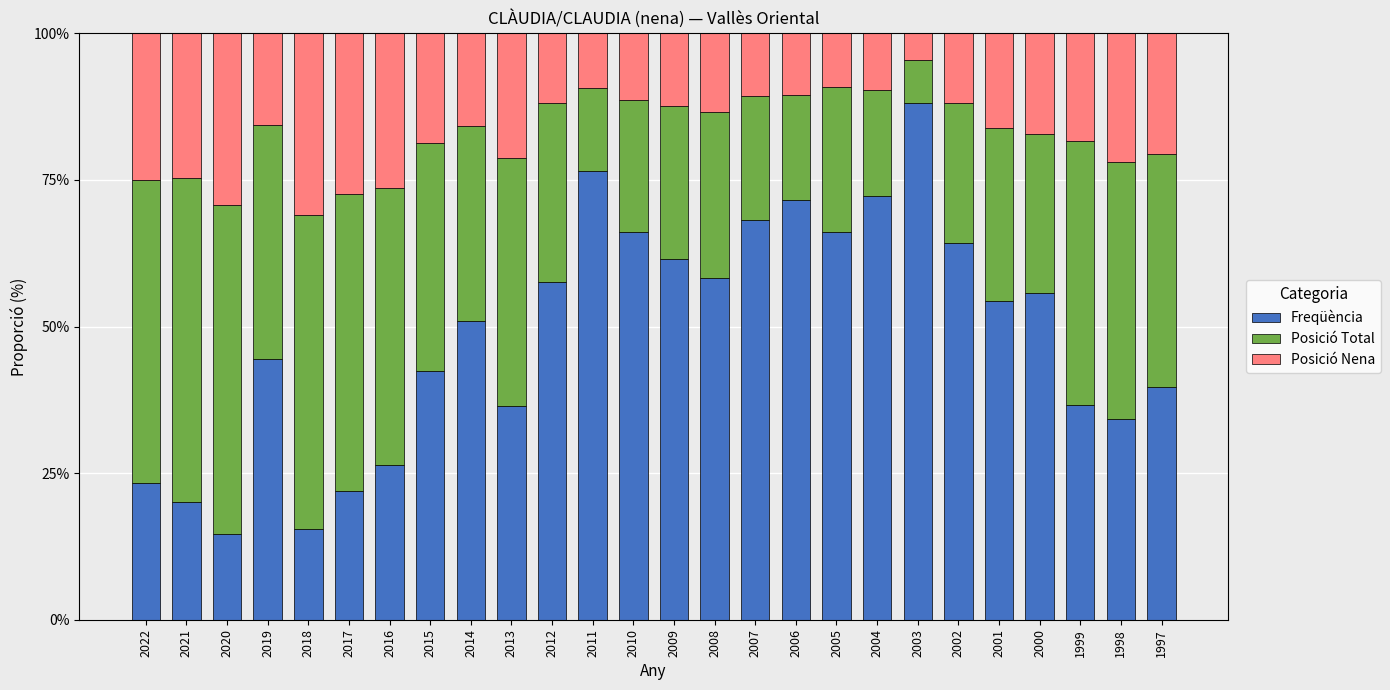

What is the highest value of the Freqüència series?

88.1